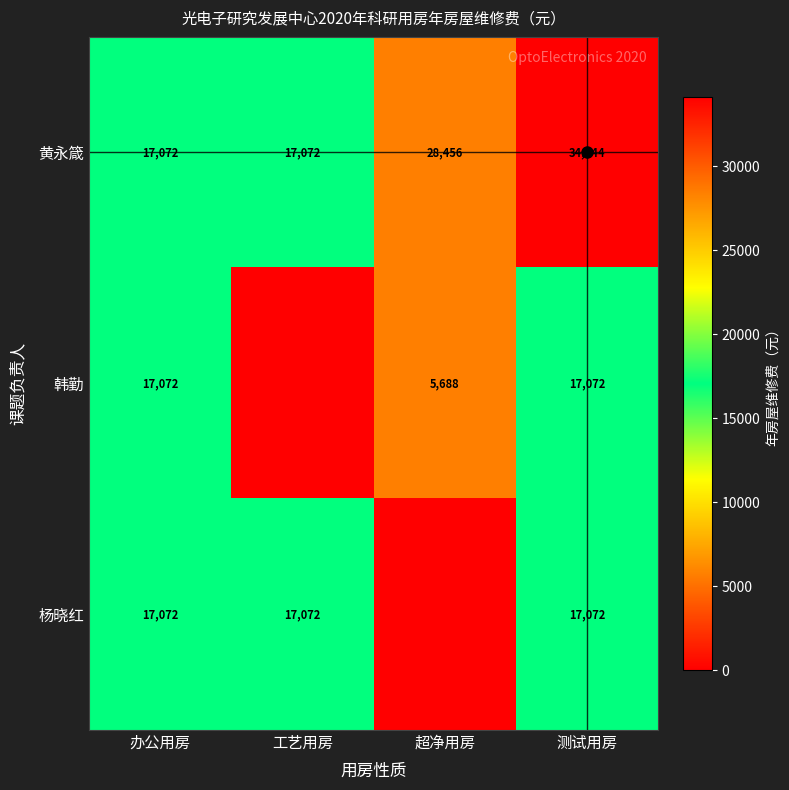

What is the sum of all 杨晓红 values?

51216.0